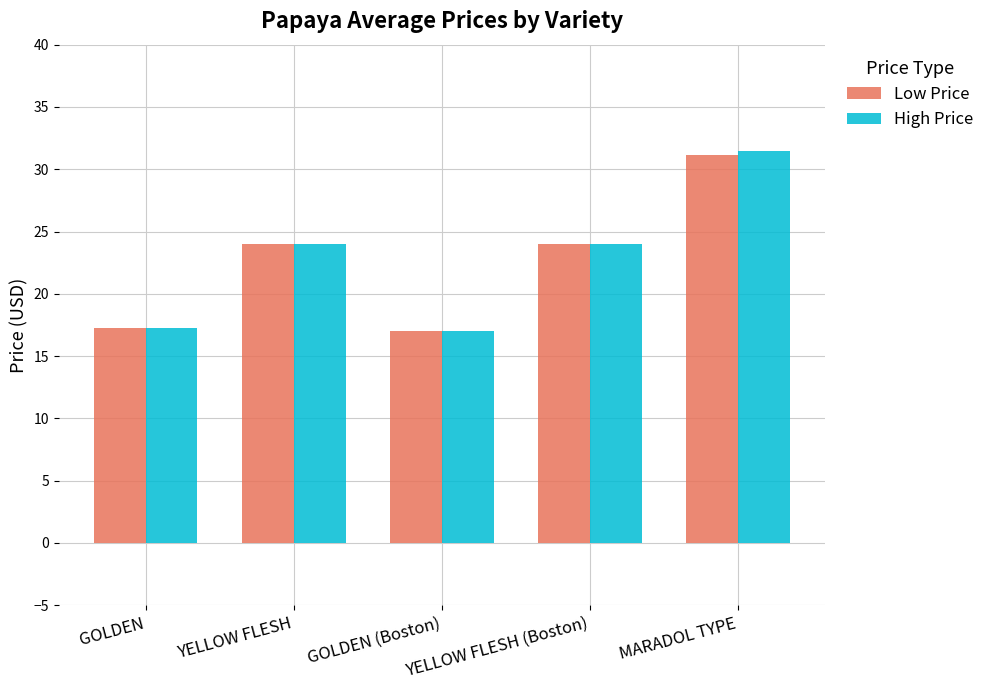

What is the maximum value shown in the chart?

31.5